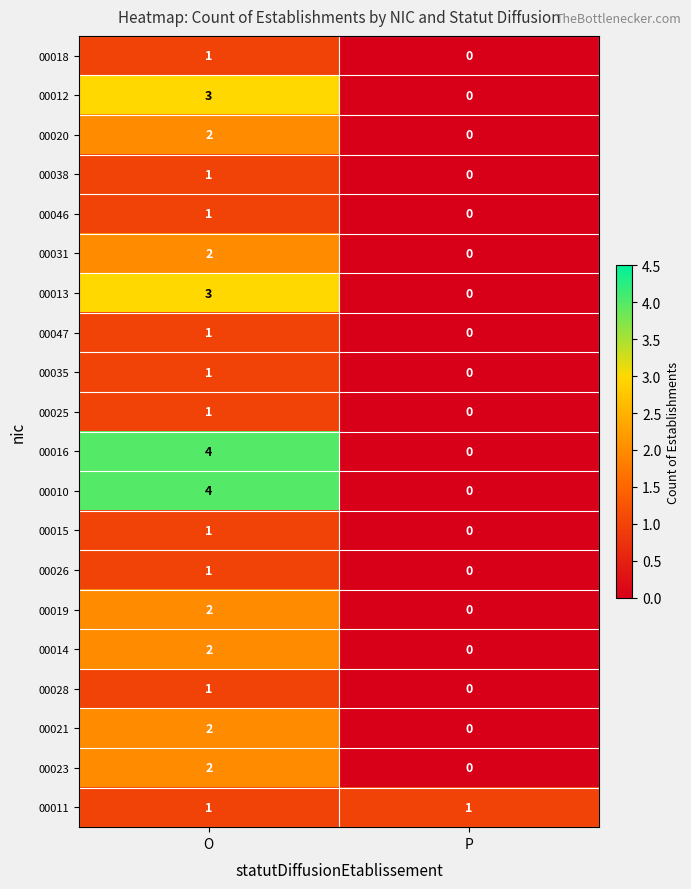

Is it true that 00013 equals 2 at O?

False